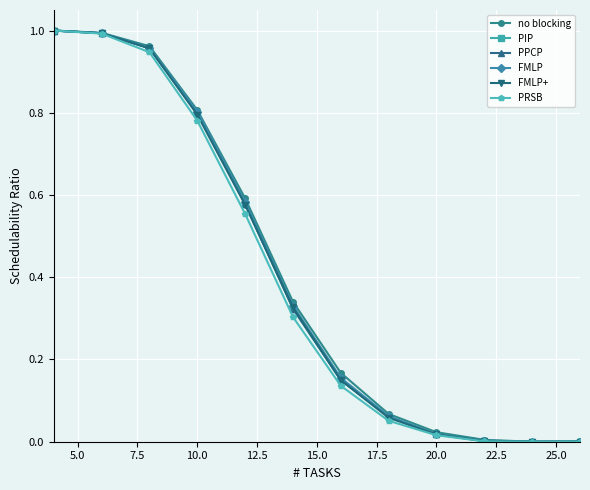

Does the chart have visible grid lines?

Yes